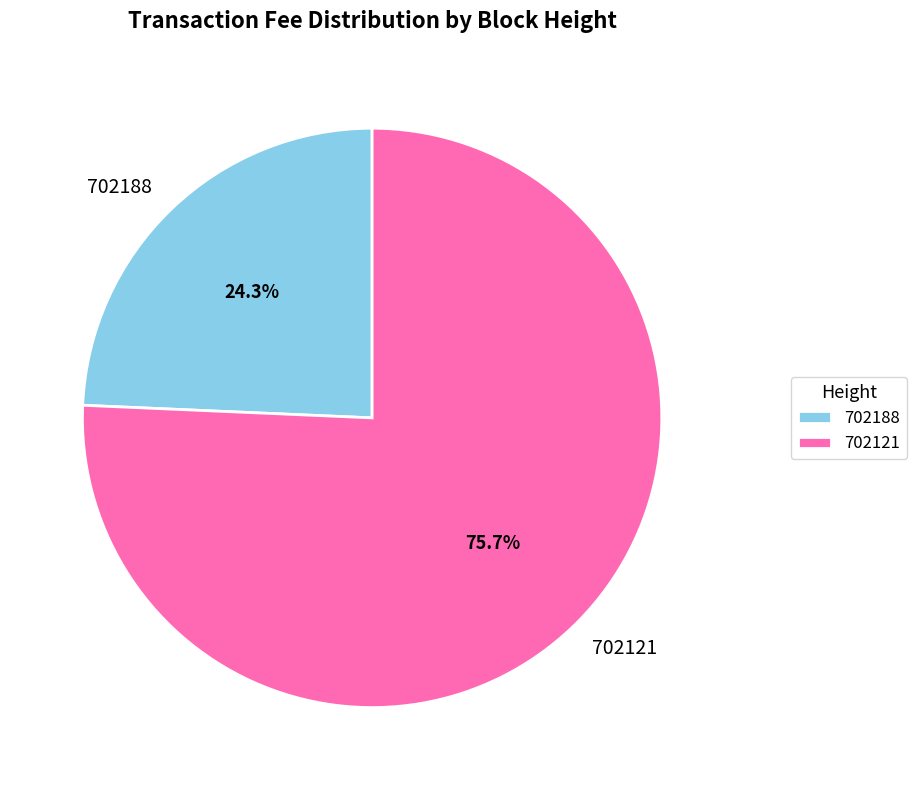

Approximately how many times larger is the value at 702188 compared to 702121?

0.3